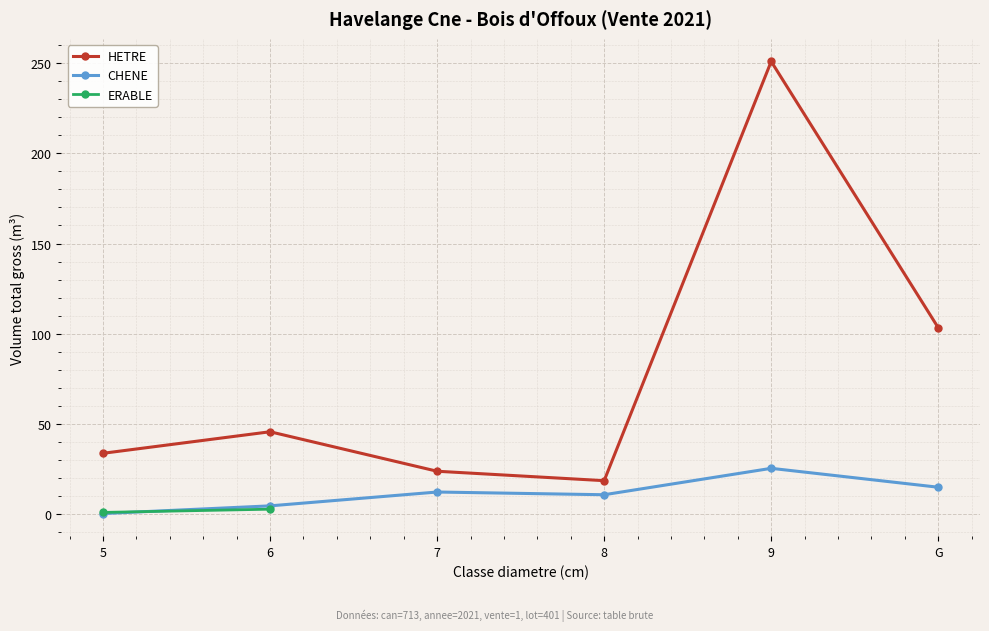

True or false: HETRE and CHENE intersect in this chart.

False